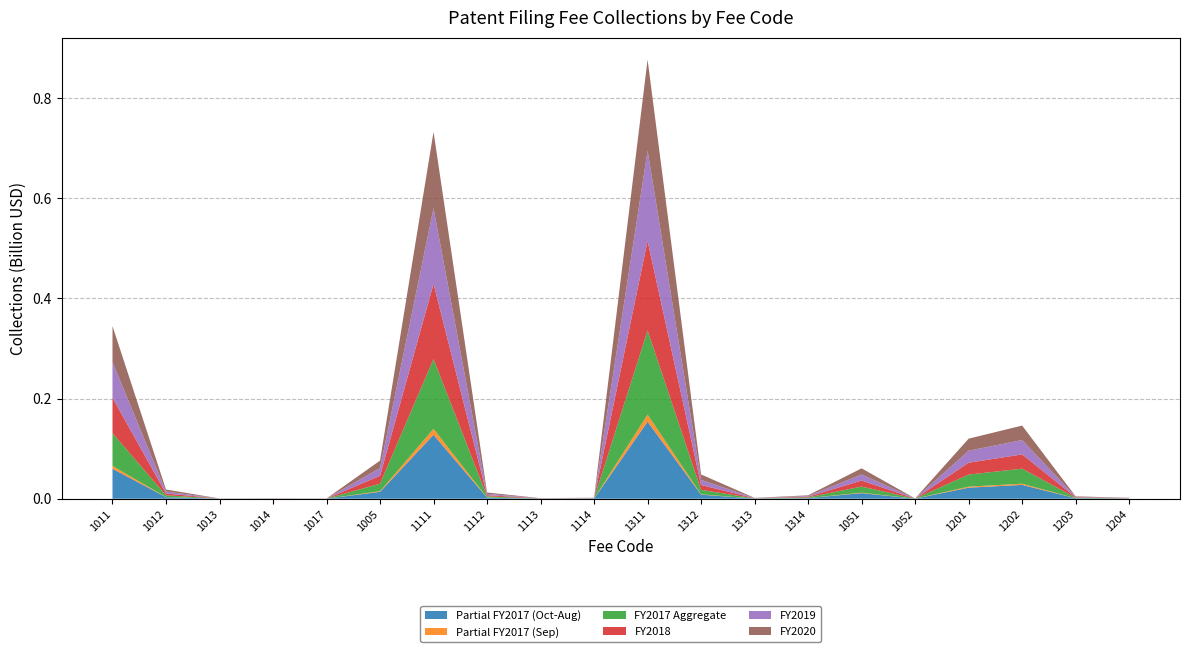

Reading left to right, list all the values displayed in this chart.

Partial FY2017 (Oct-Aug): 1011=59857840	1012=3143340	1013=96480	1014=155960	1017=91080	1005=13731900	1111=127573200	1112=2130360	1113=203680	1114=334800	1311=153763200	1312=8094160	1313=307400	1314=1200960	1051=11141760	1052=101640	1201=22068060	1202=27592960	1203=876720	1204=322560
Partial FY2017 (Sep): 1011=5601300	1012=274500	1013=8460	1014=14700	1017=7920	1005=1291640	1111=11884800	1112=186000	1113=18800	1114=31360	1311=14175520	1312=737760	1313=27600	1314=110740	1051=973140	1052=8880	1201=2019160	1202=2409840	1203=80360	1204=29480
FY2017 Aggregate: 1011=65459140	1012=3417840	1013=104940	1014=170660	1017=99000	1005=15023540	1111=139458000	1112=2316360	1113=222480	1114=366160	1311=167938720	1312=8831920	1313=335000	1314=1311700	1051=12114900	1052=110520	1201=24087220	1202=30002800	1203=957080	1204=352040
FY2018: 1011=70689300	1012=3615480	1013=102600	1014=182700	1017=99000	1005=15711640	1111=149988480	1112=2447400	1113=228000	1114=390400	1311=178897160	1312=9702720	1313=338400	1314=1376340	1051=12051200	1052=108000	1201=23726560	1202=28440320	1203=931520	1204=370040
FY2019: 1011=71228400	1012=3824640	1013=100440	1014=184200	1017=99000	1005=15351840	1111=151132160	1112=2585880	1113=223200	1114=392960	1311=180261360	1312=10252320	1313=331200	1314=1385380	1051=12141780	1052=105480	1201=23907400	1202=28657120	1203=938080	1204=372680
FY2020: 1011=71773500	1012=4045680	1013=98280	1014=185400	1017=99000	1005=15000440	1111=152288640	1112=2732400	1113=218400	1114=395520	1311=181640760	1312=10833120	1313=324600	1314=1394420	1051=12233480	1052=103080	1201=24090000	1202=28876400	1203=945460	1204=375320